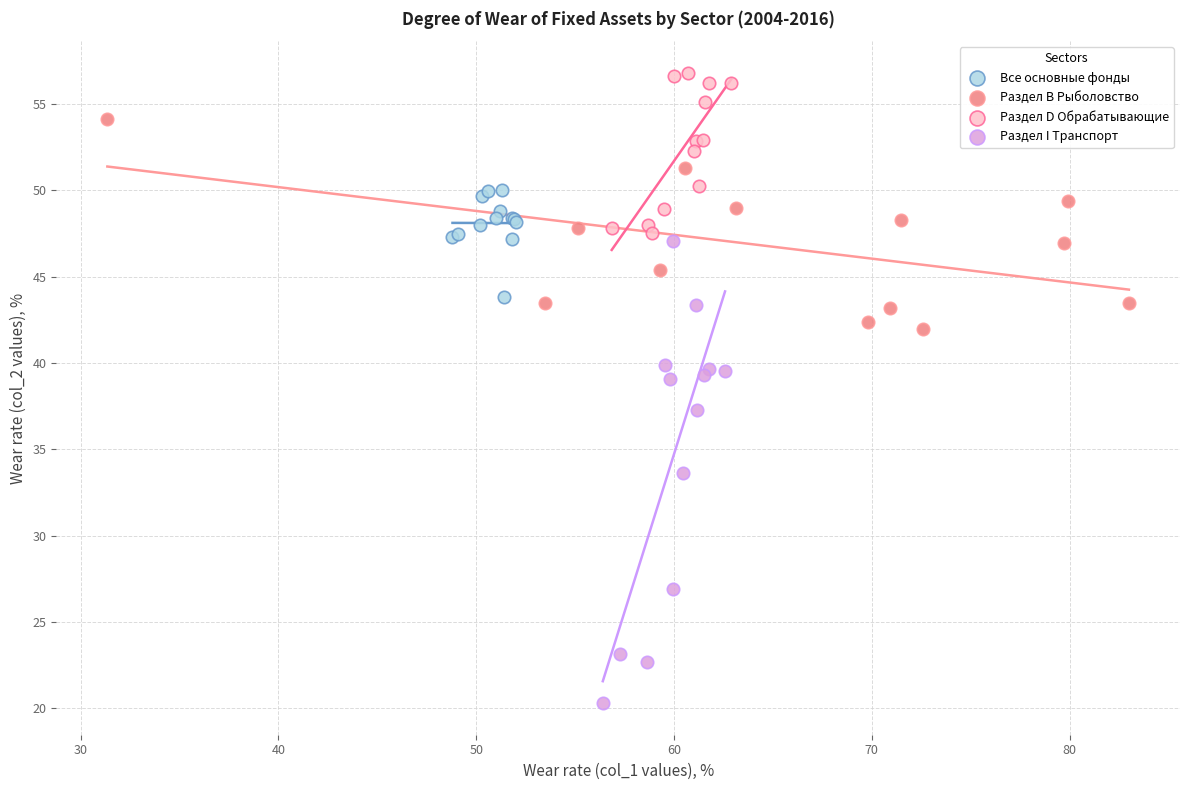

Which series reaches the minimum Y coordinate?

Раздел I Транспорт